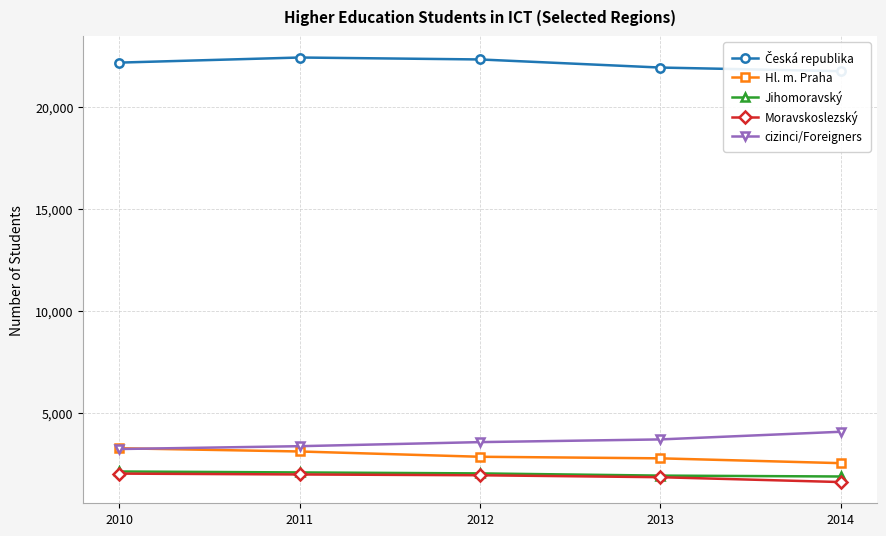

Rank the series by their maximum value, from lowest to highest.

Moravskoslezský, Jihomoravský, Hl. m. Praha, cizinci/Foreigners, Česká republika